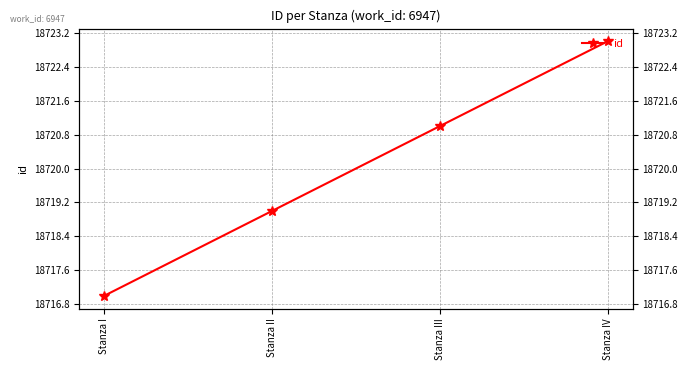

What is the change in value from Stanza I to Stanza III?

+4